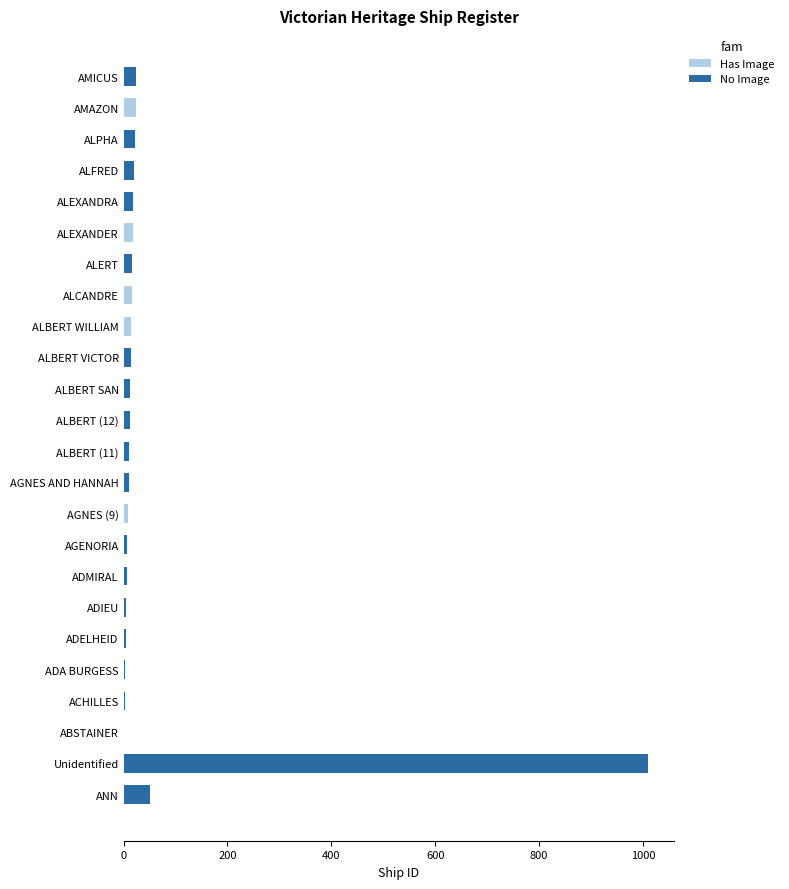

The Has Image series shows 0 at ALBERT SAN. True or false?

True